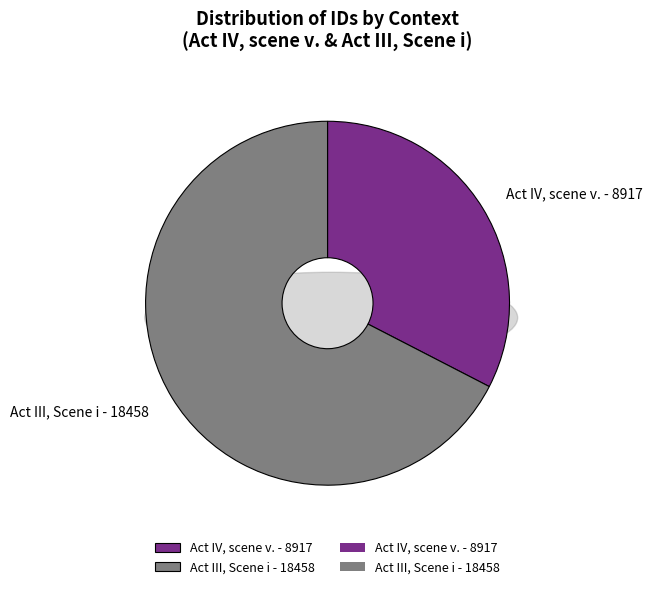

How many slices are in this pie chart?

2